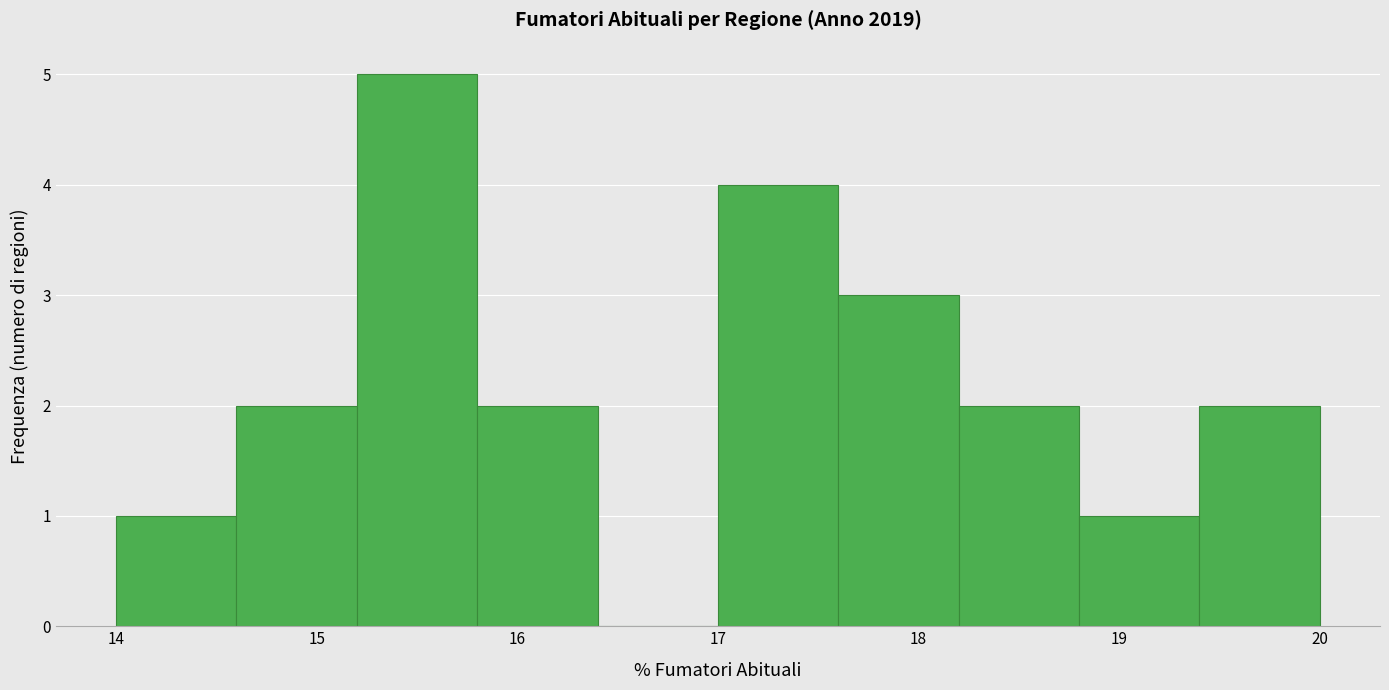

Which range on the x-axis has the tallest bar?

15.2 to 15.8